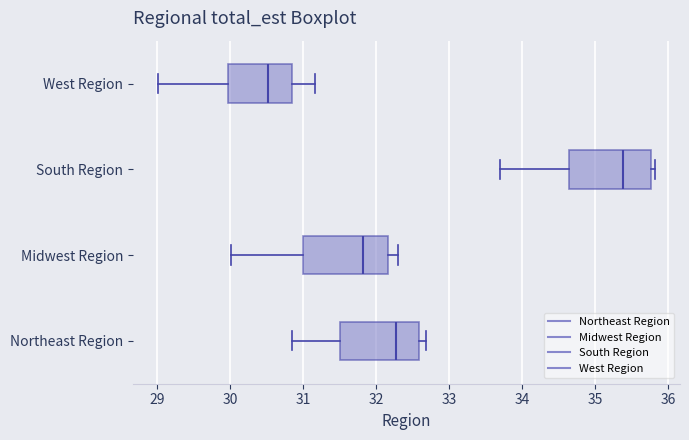

Where is the right edge of the box for Northeast Region on the x-axis? The values are not printed on the chart, so give them approximately, as read against the axis.

32.6